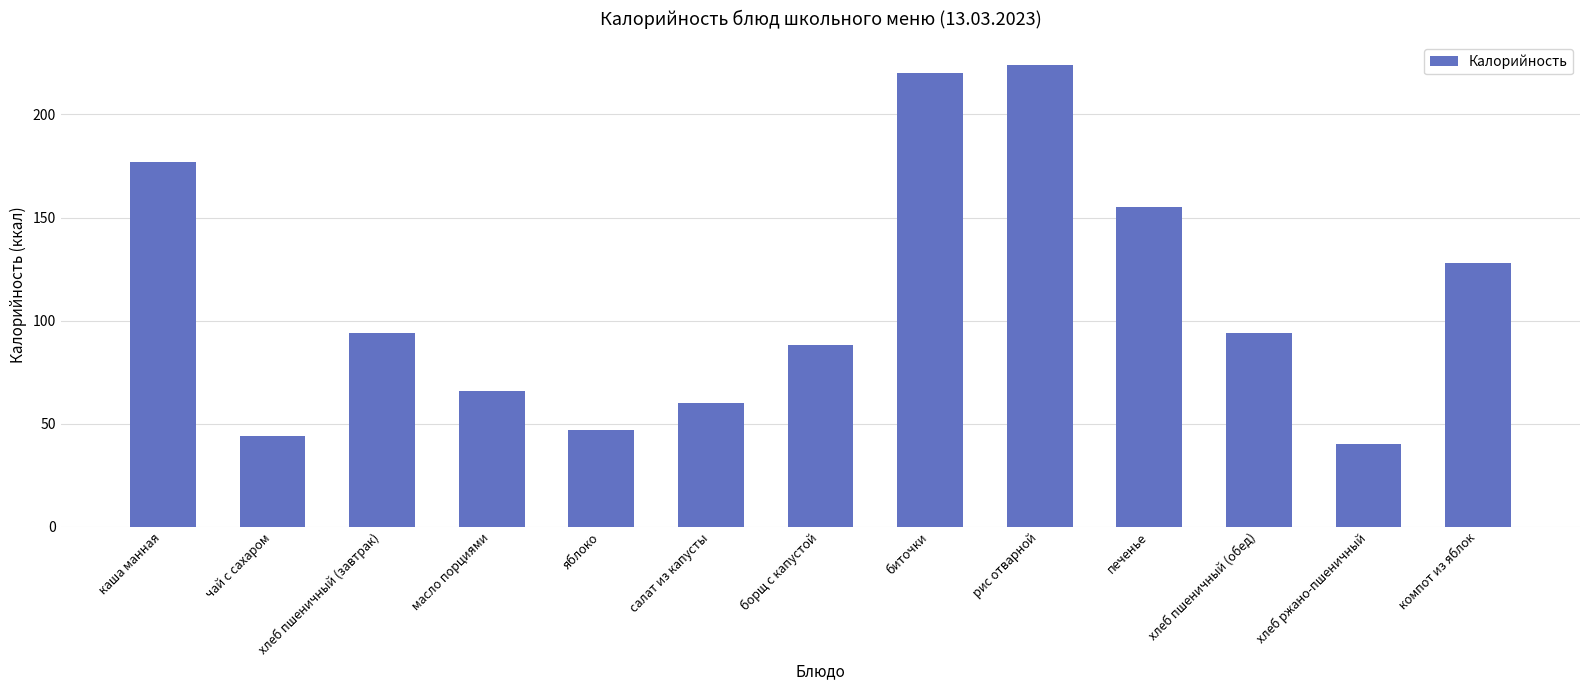

Between биточки and чай с сахаром, which is larger?

биточки